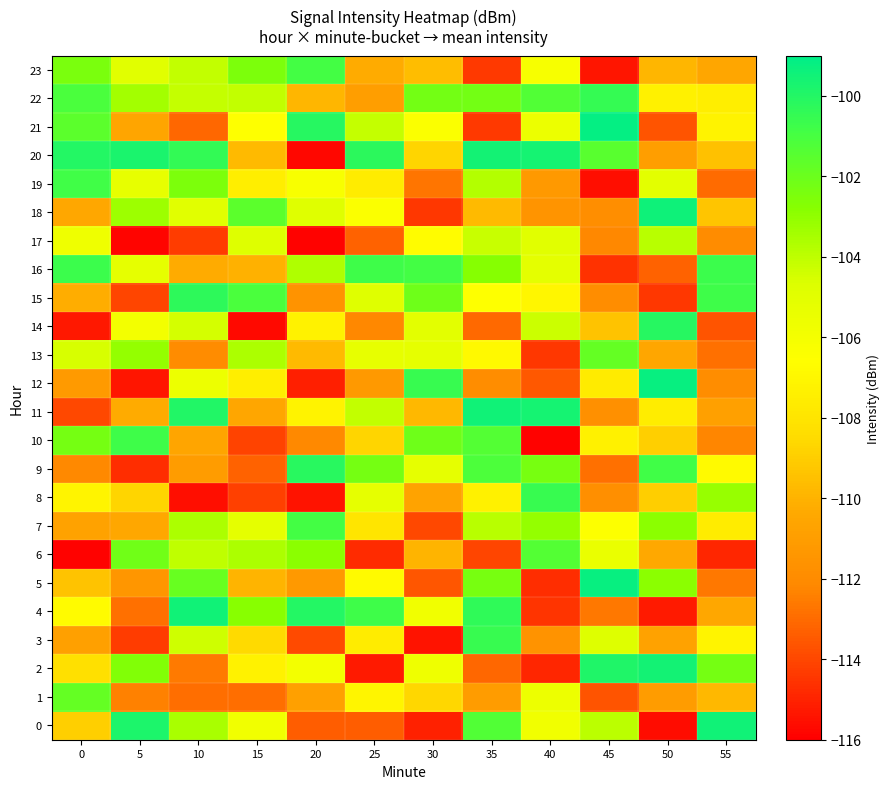

Which series has the largest total across all categories?

22